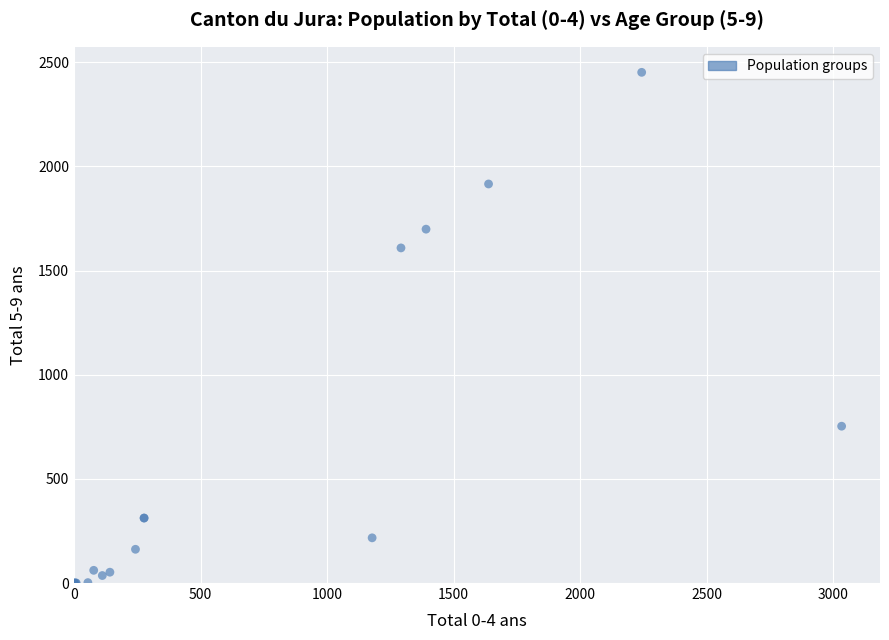

What Y value in the scatter plot is closest to 1226?

1609